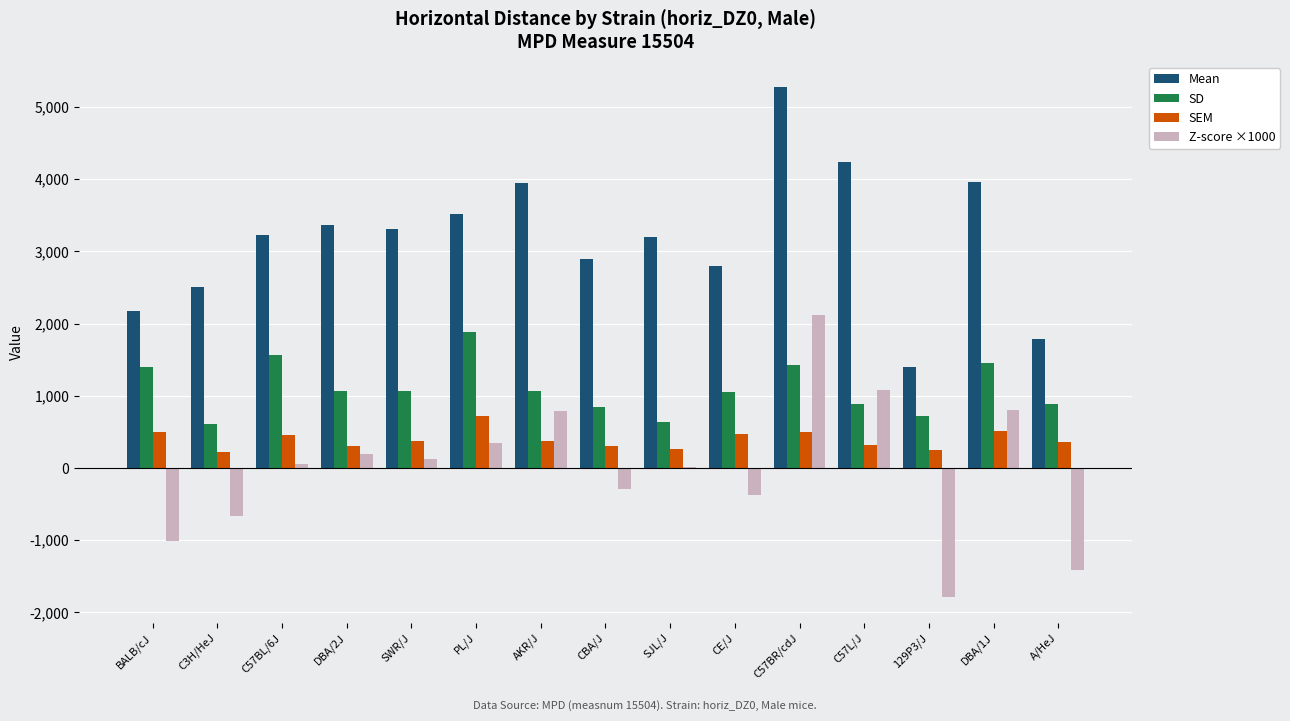

The value of SD at C57BR/cdJ is 353. True or false?

False